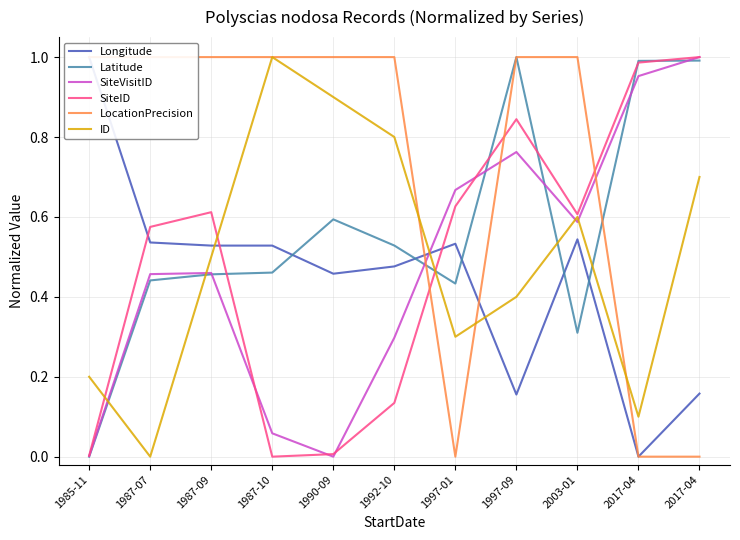

In LocationPrecision, how many points are lower than both neighbors (excluding endpoints)?

1